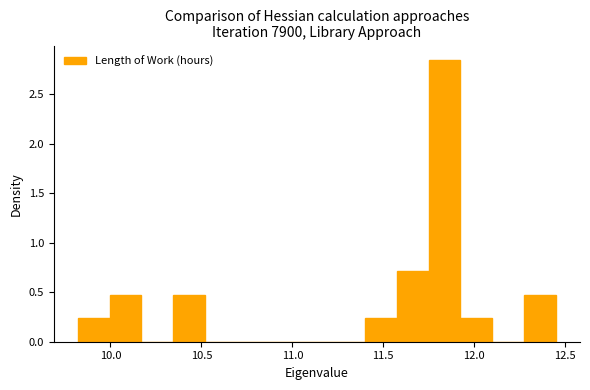

Around what value on the x-axis is the tallest bar? Give the approximate position of its centre, as read against the axis.

11.85